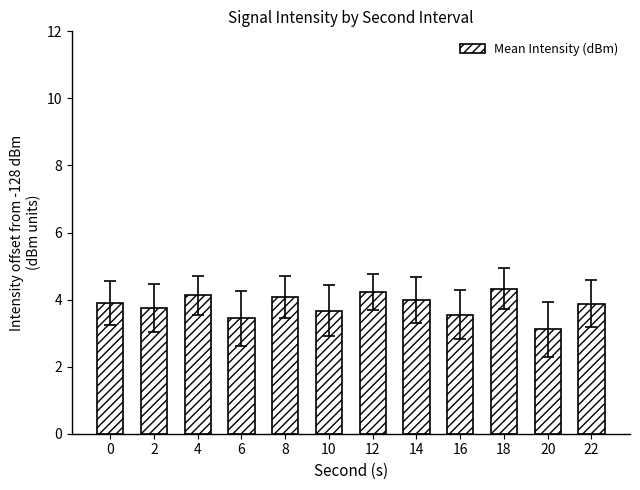

What is the maximum value shown in the chart?

4.3